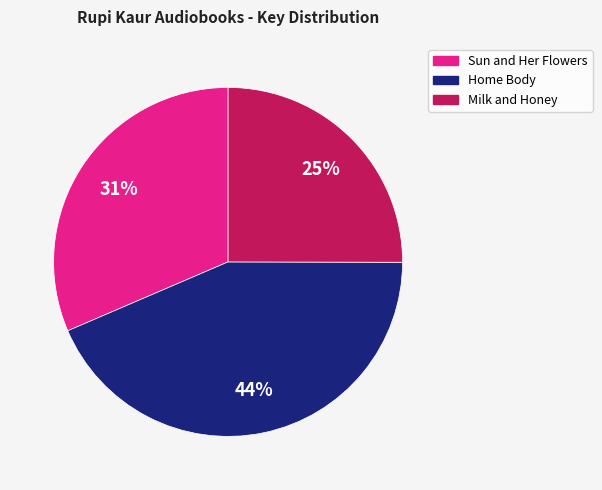

To the nearest percent, what percentage of the pie is Sun and Her Flowers?

31%